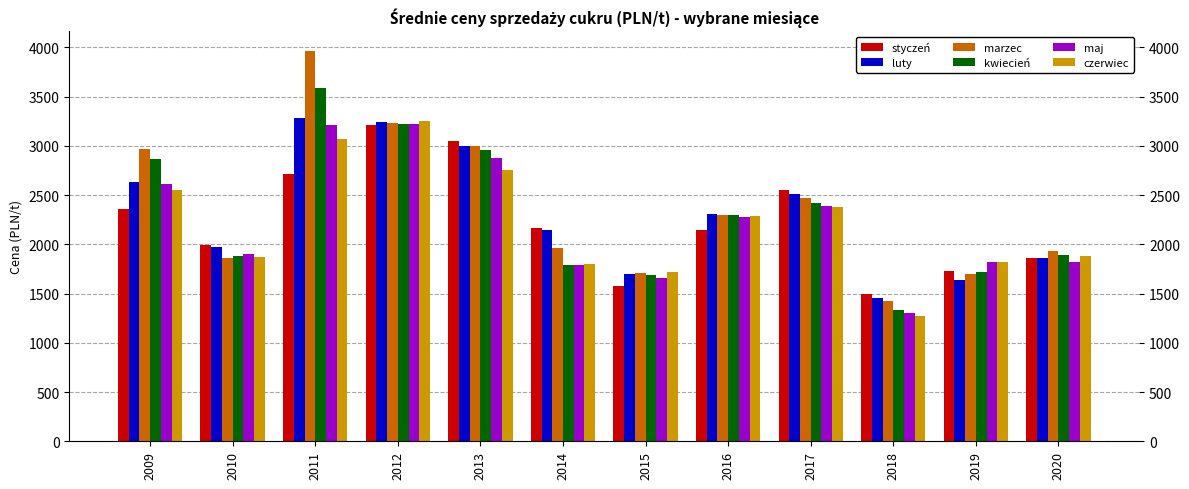

What is the maximum value for kwiecień?

3583.7